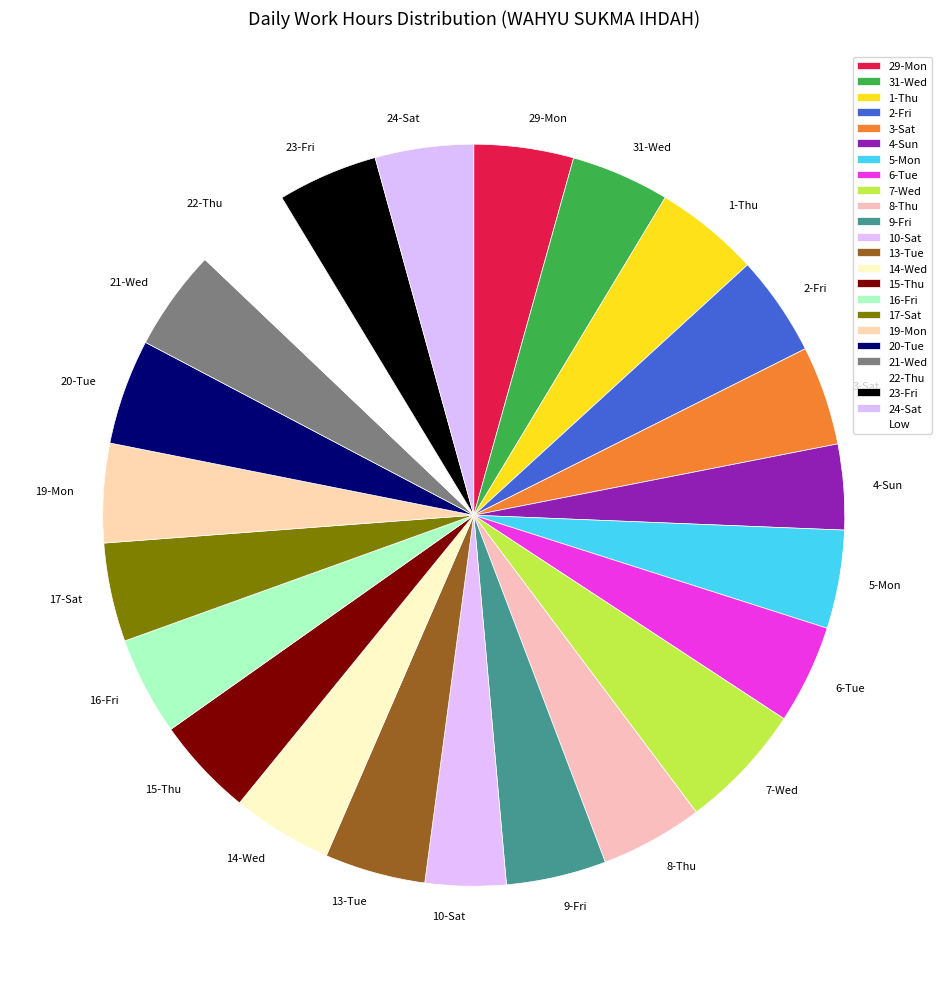

The 20-Tue slice represents 15% of the pie. True or false?

False